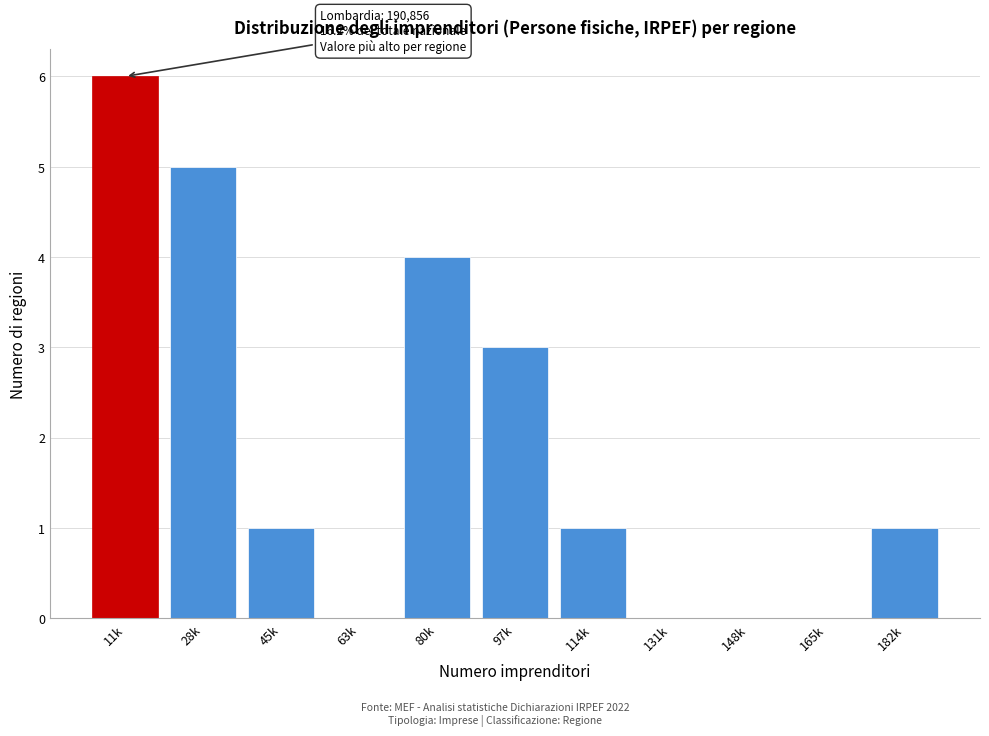

Reading right to left, what are all the values shown in this chart?

182k=1	165k=0	148k=0	131k=0	114k=1	97k=3	80k=4	63k=0	45k=1	28k=5	11k=6